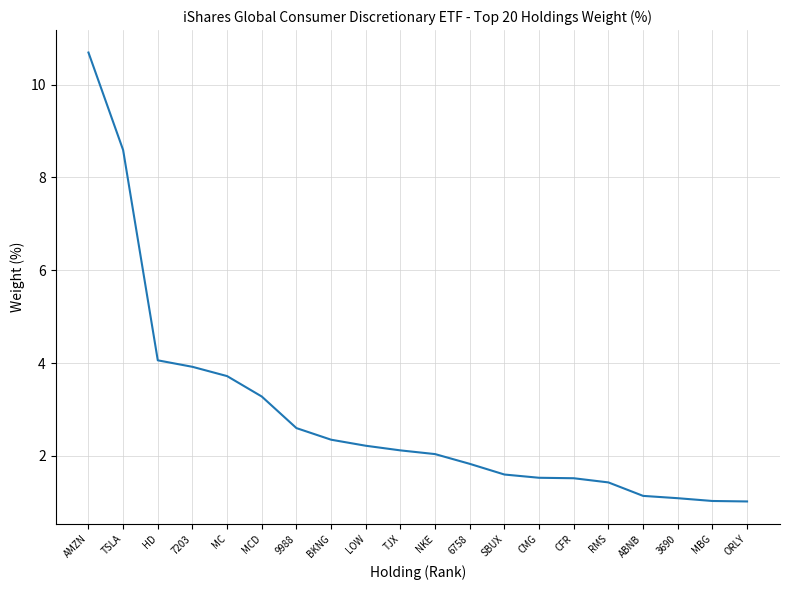

At which label is the value closest to 5?

HD